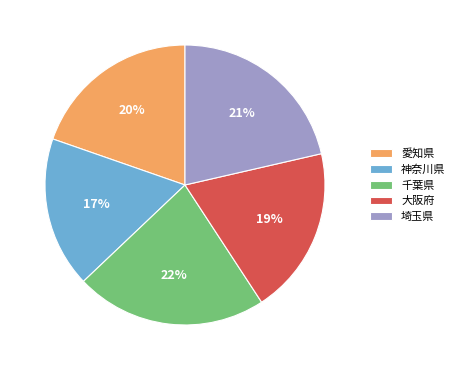

Combined, do 千葉県 and 愛知県 account for over 50%?

No